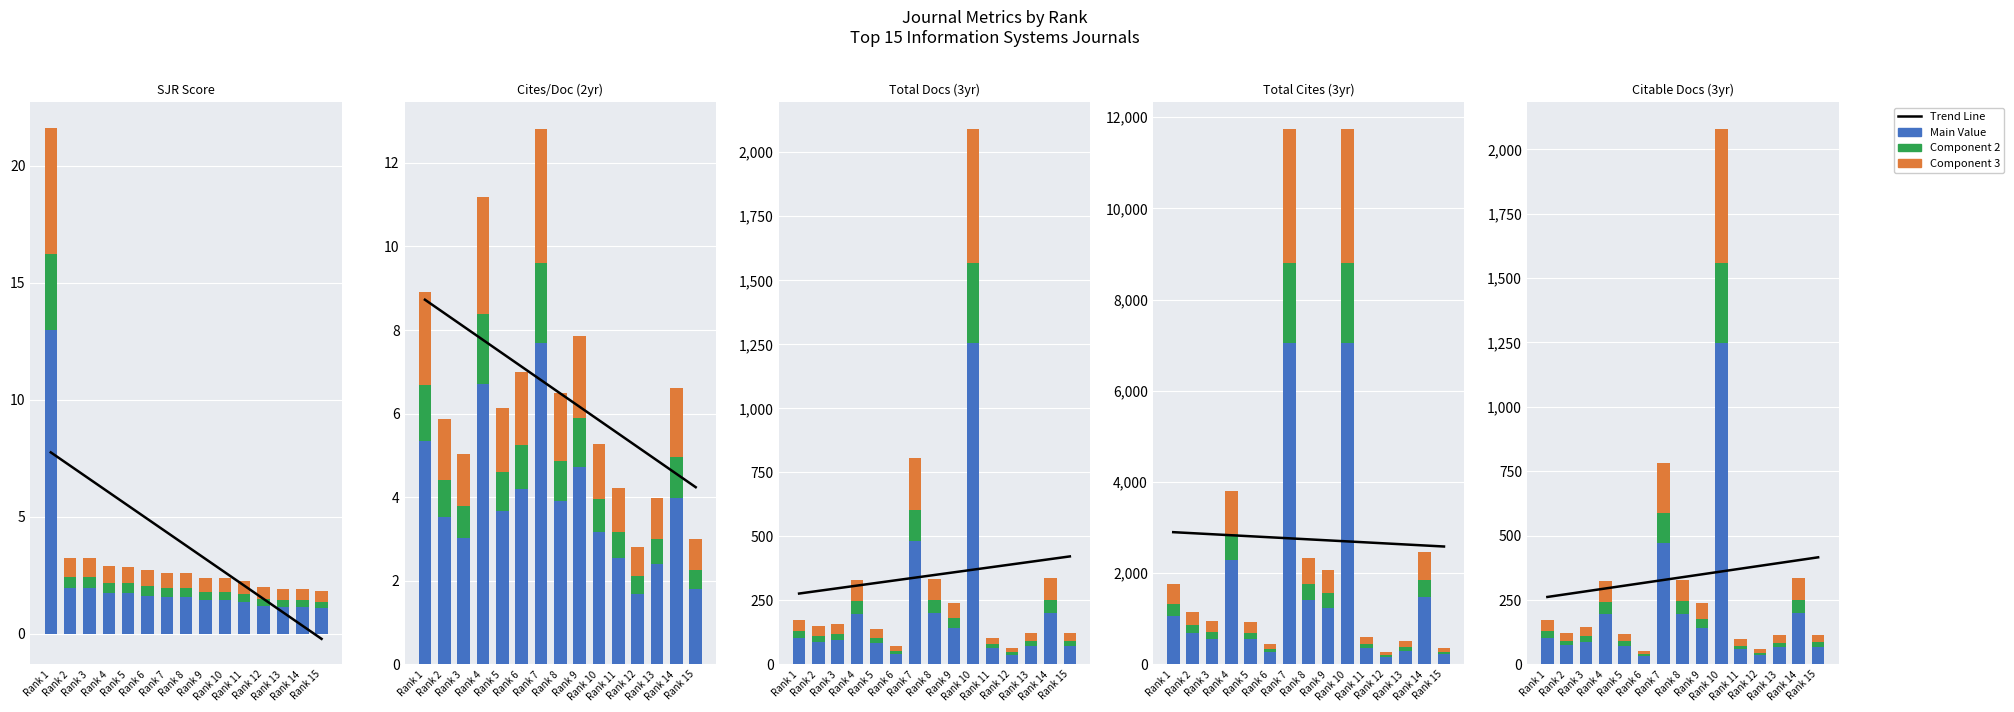

What is the difference between the maximum and minimum values in the Trend Line series?

154.0